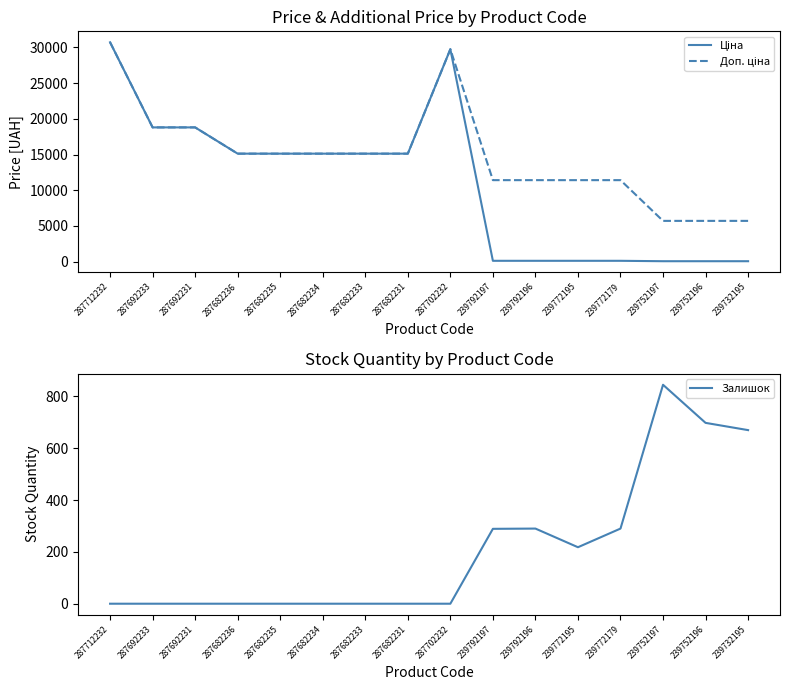

What is the total value across all series at 287712232?

61434.3